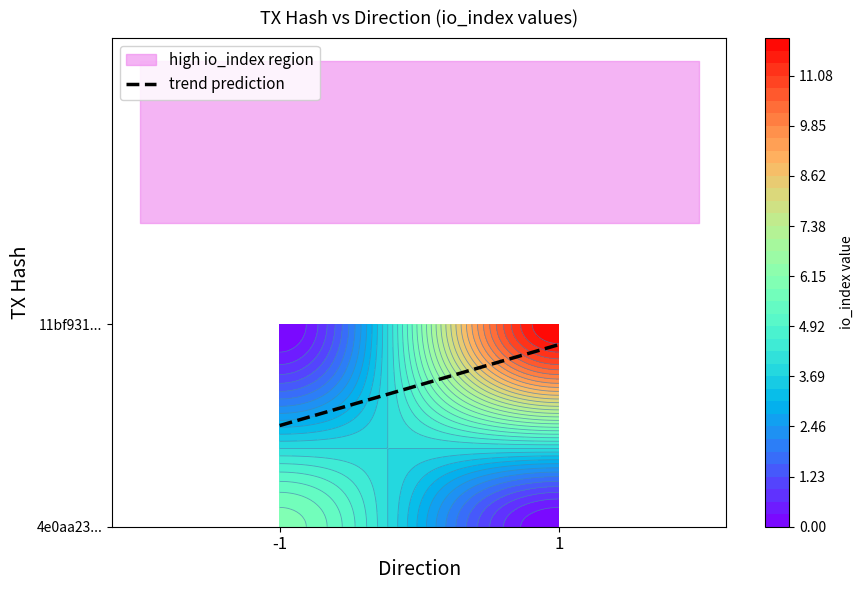

The value of 4e0aa23948419c583481d5b56b20f950c0523b2 at direction is -2. True or false?

False